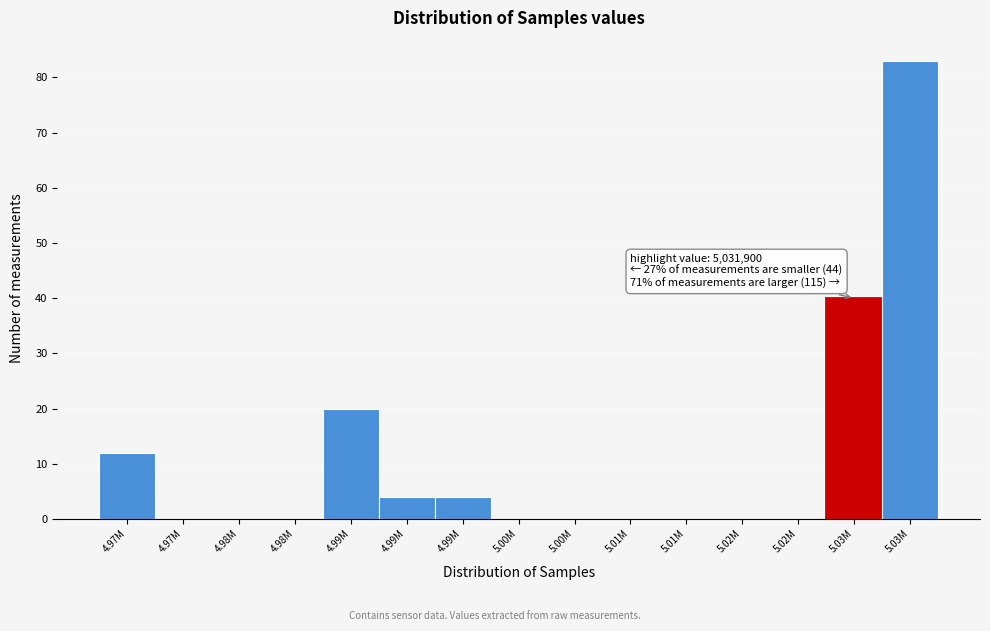

Count the number of data series in this chart.

1